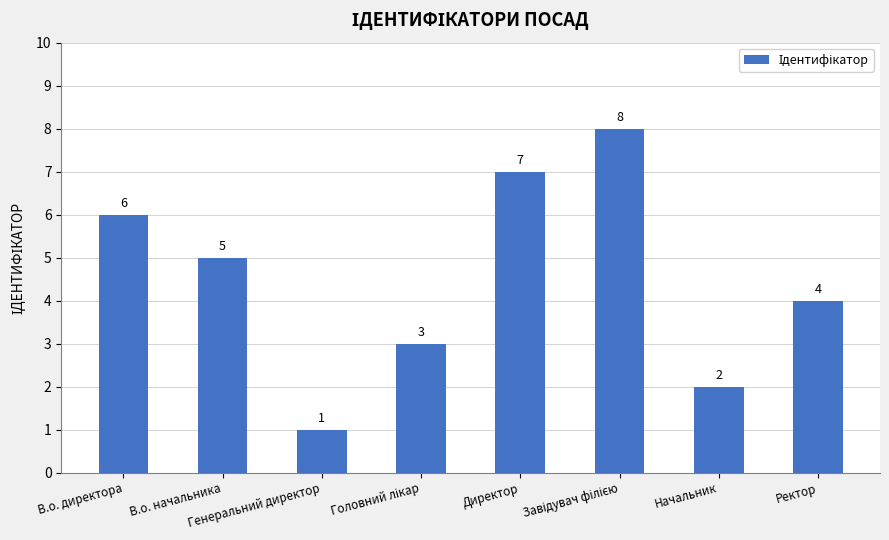

What is the minimum value shown in the chart?

1